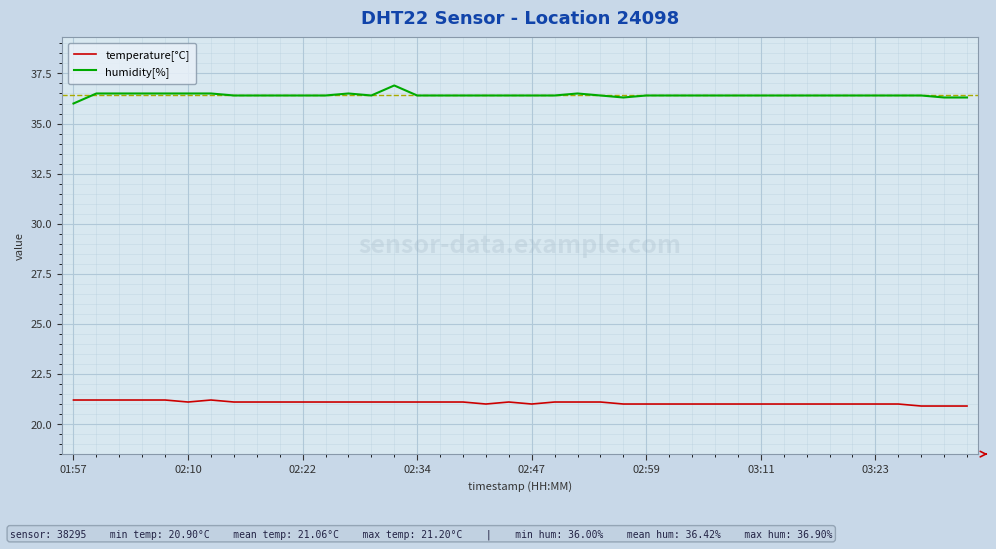

What is the minimum value for temperature[°C]?

20.9